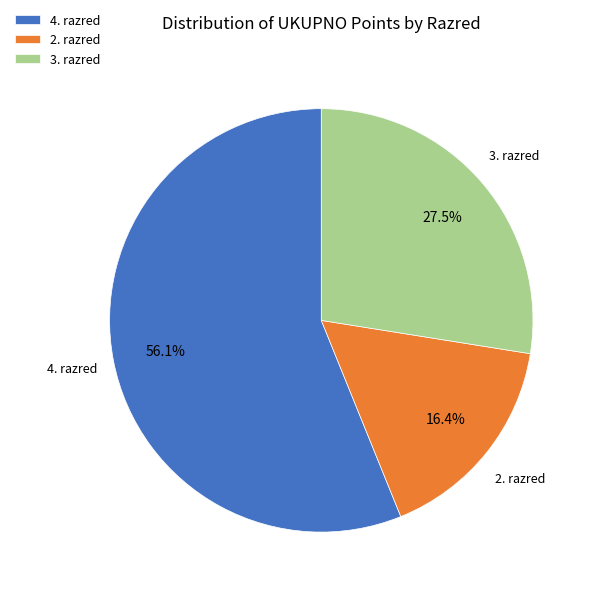

Combined, what portion of the pie is 4. razred and 3. razred?

83.6%